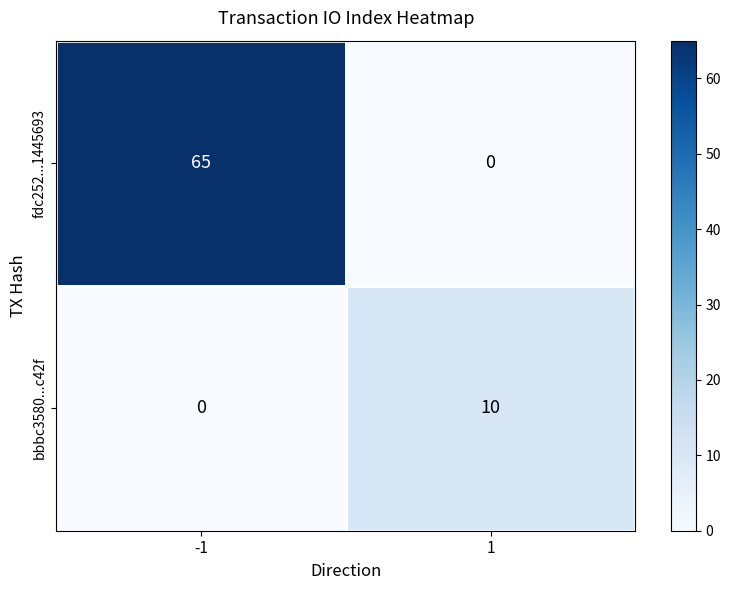

At which category is the sum across all series the highest?

-1